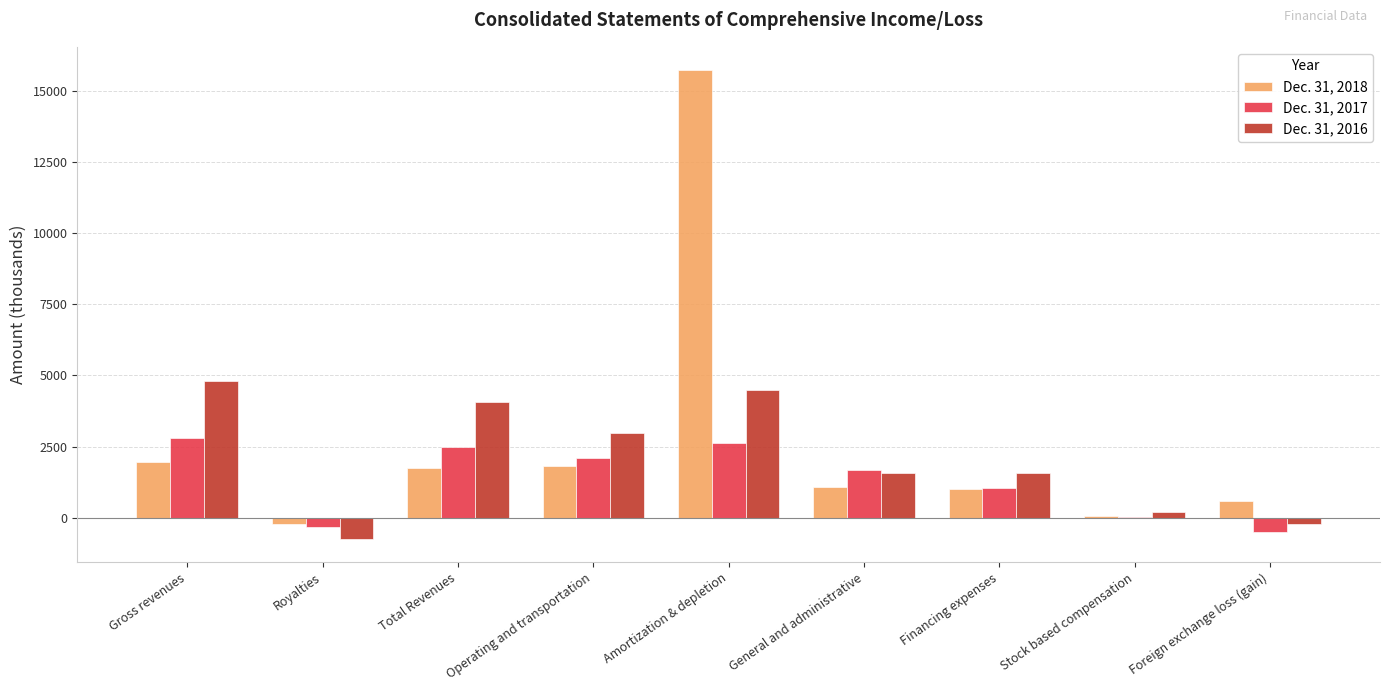

What is the highest value of the Dec. 31, 2017 series?

2816